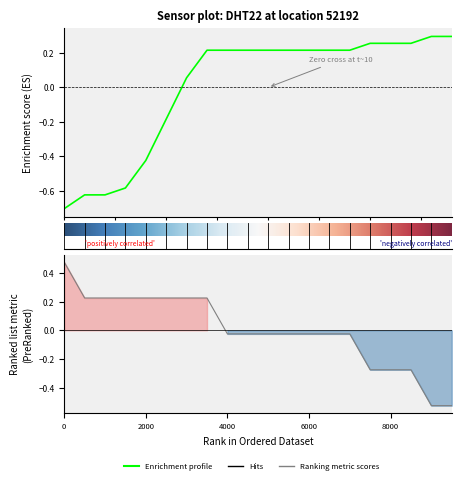

How many negative values are there?

6